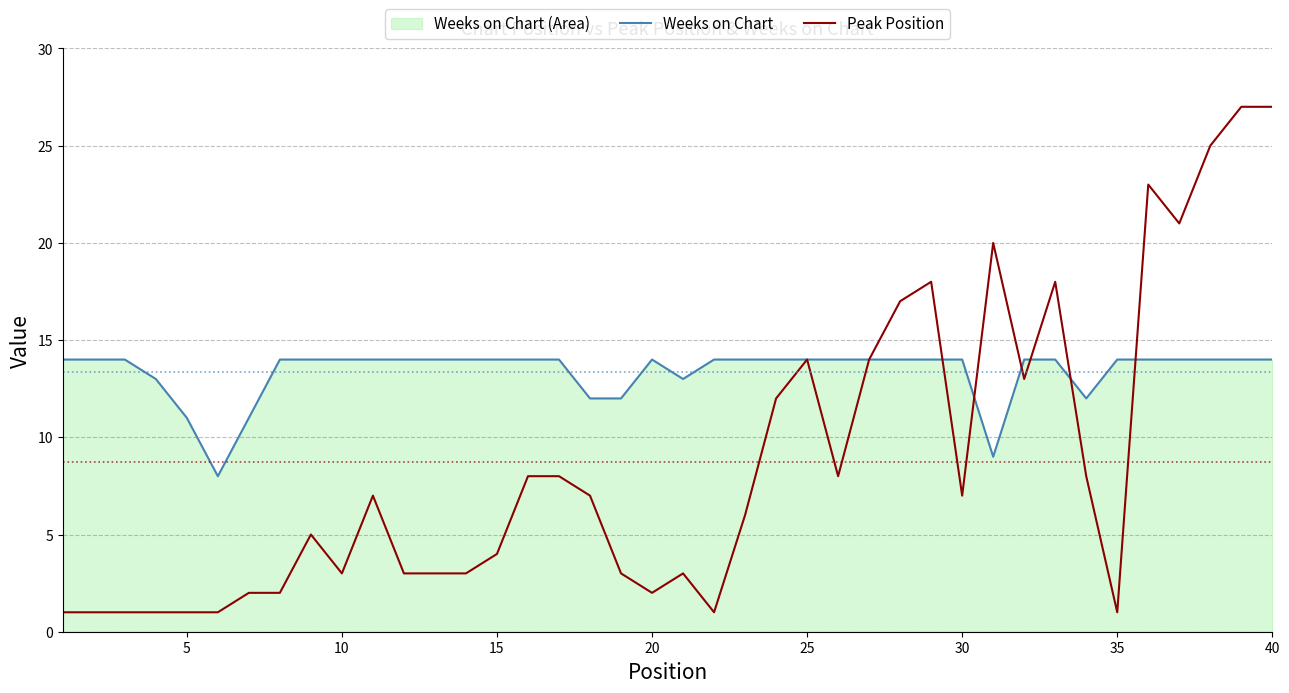

How many lines are shown in the chart?

2